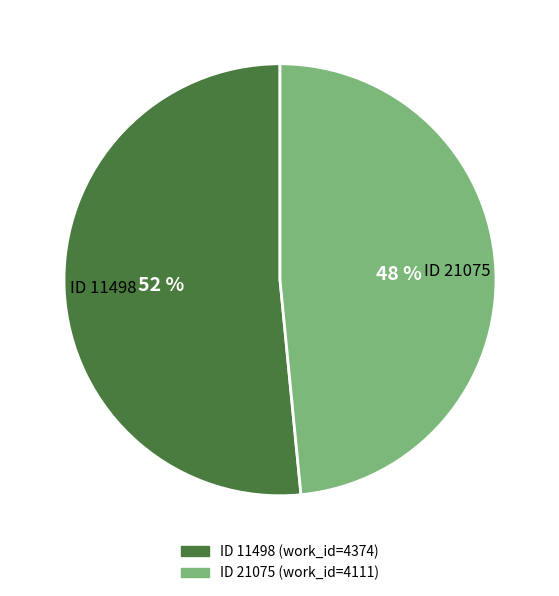

To the nearest percent, what is the average slice percentage?

50%